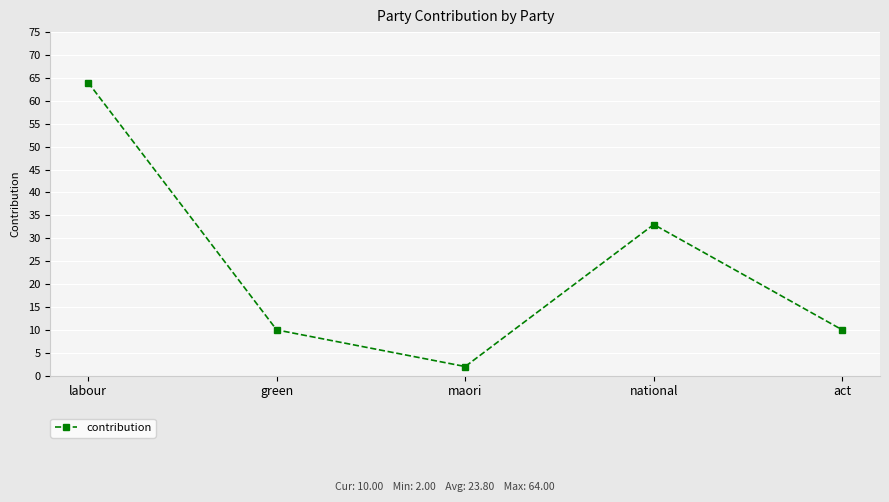

How many distinct data groups are displayed?

1